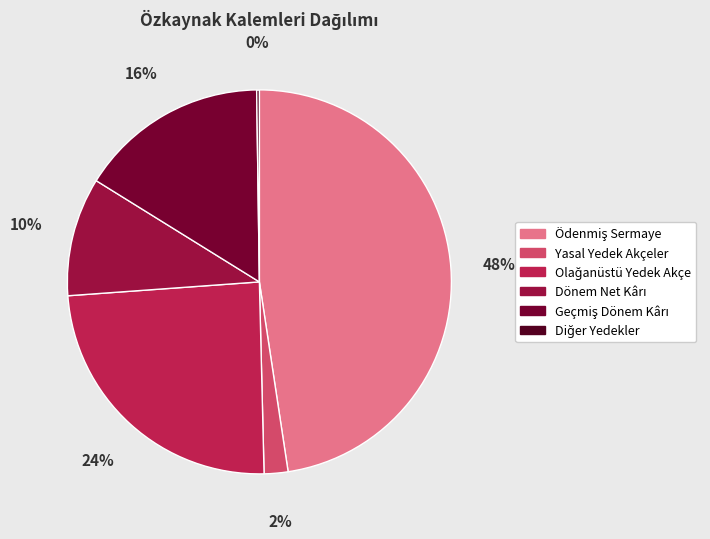

Which has a higher value, Dönem Net Kârı or Olağanüstü Yedek Akçe?

Olağanüstü Yedek Akçe